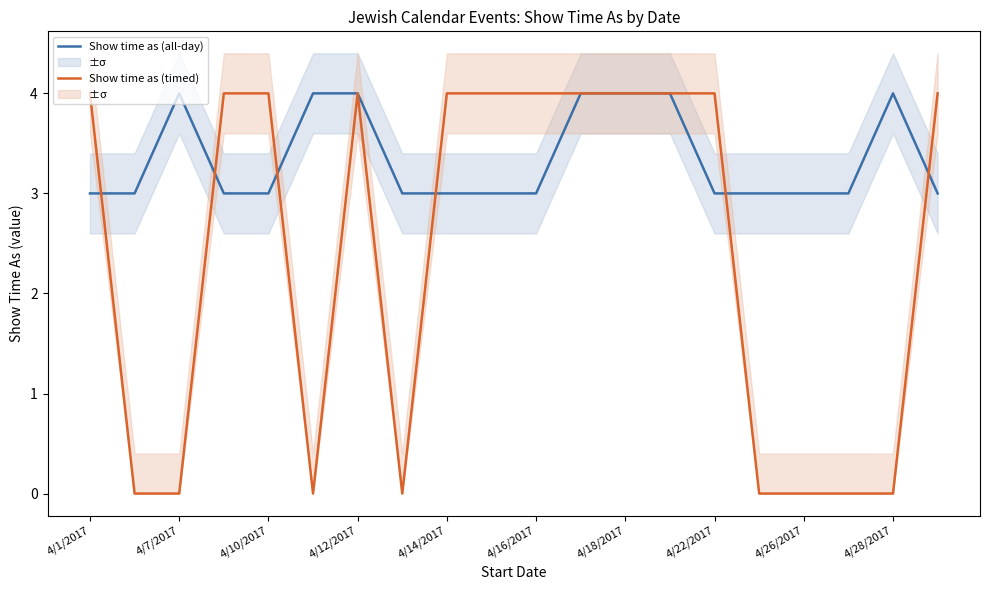

Read the Show time as (timed) value at 4/22/2017.

4